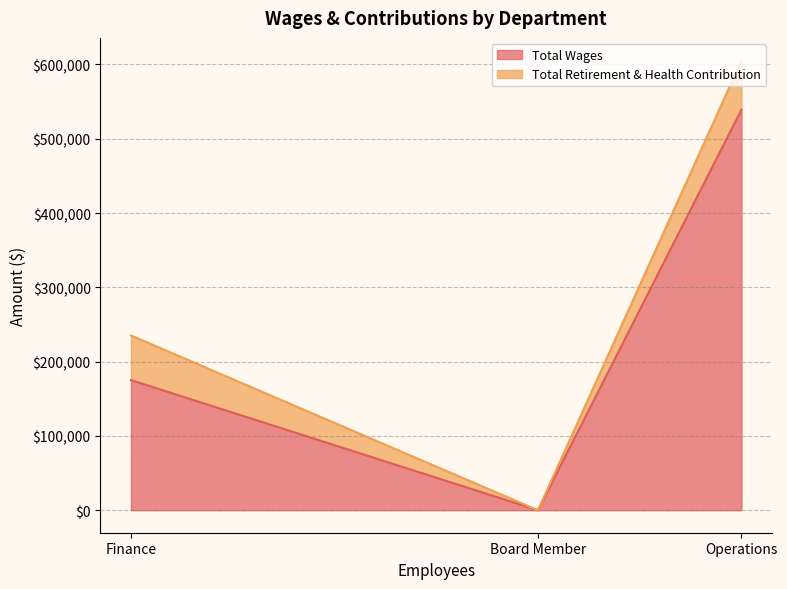

Reading right to left, what are all the values shown in this chart?

Total Wages: Board Member=0	Finance=175173	Operations=539116
Total Retirement & Health Contribution: Board Member=0	Finance=60056	Operations=66349